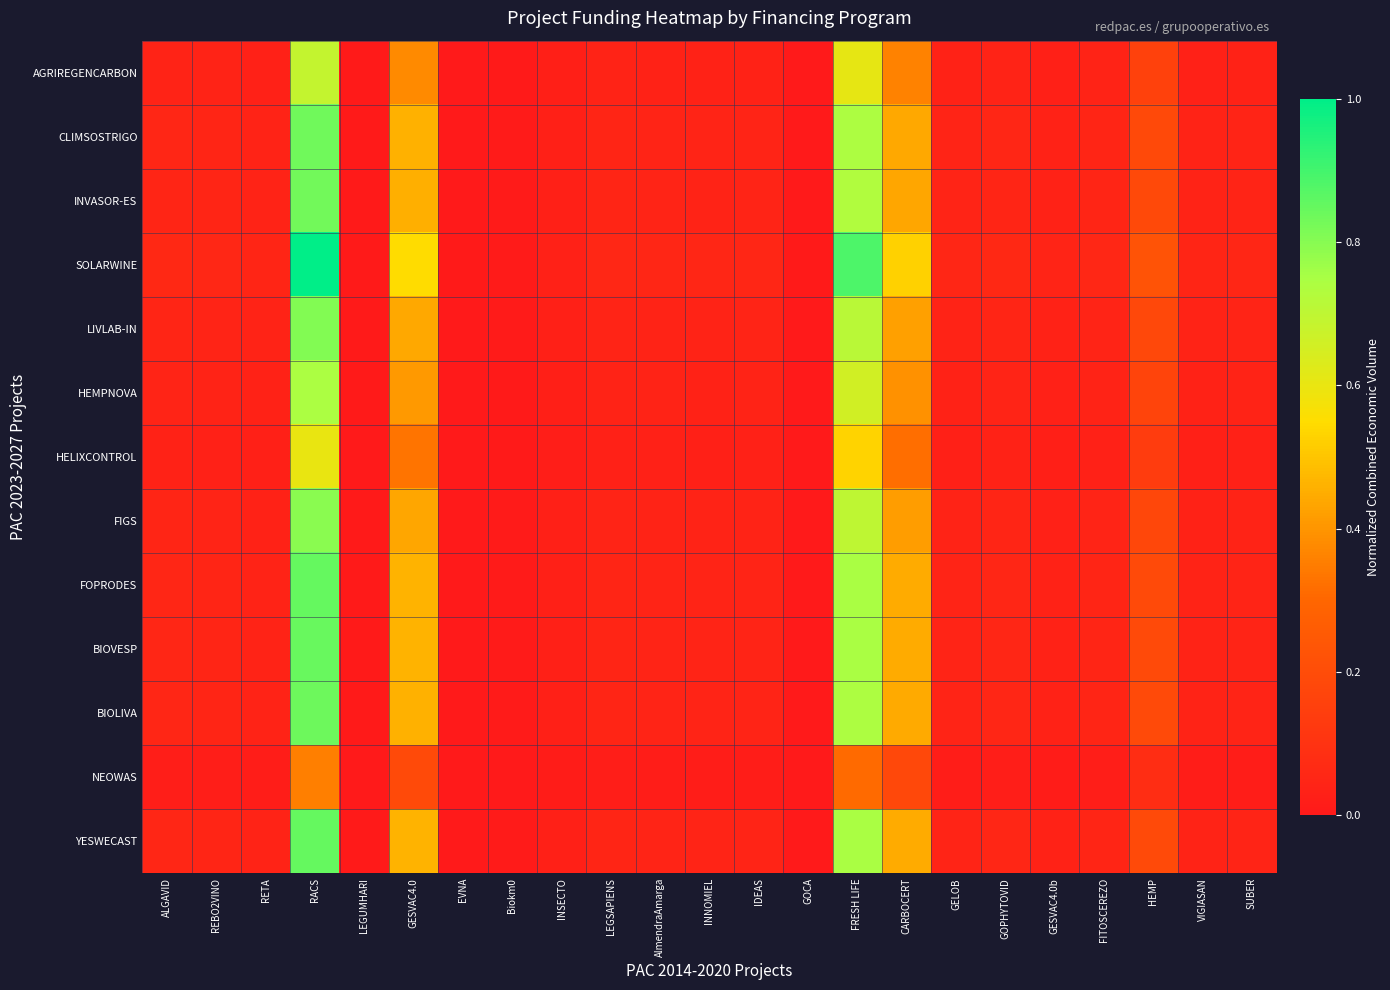

What is the total value across all series at IDEAS?

0.5